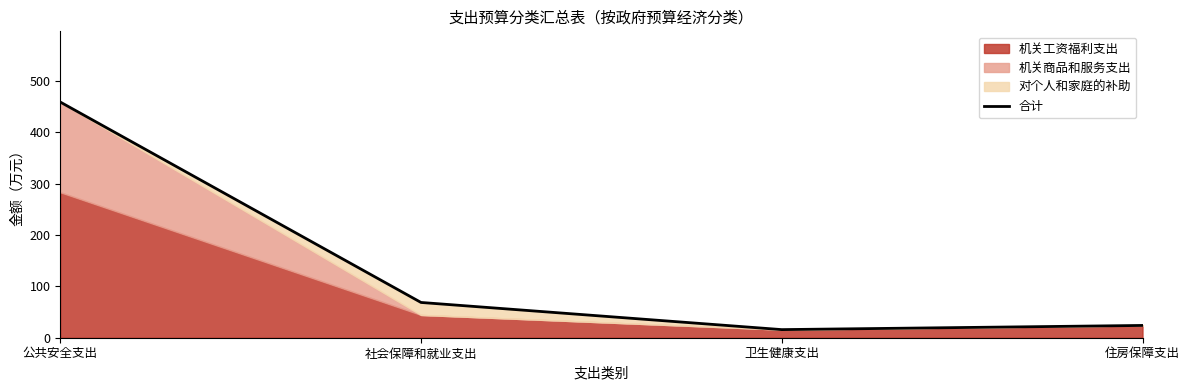

Reading left to right, transcribe all the data shown in this chart.

公共安全支出=458.8	社会保障和就业支出=68.6	卫生健康支出=15.8	住房保障支出=23.9